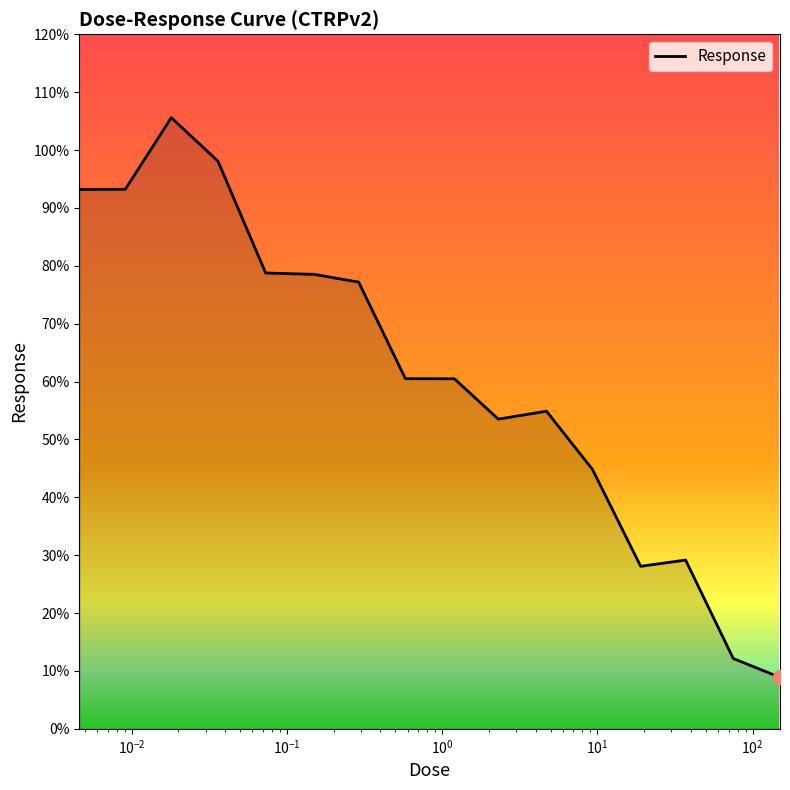

What is the maximum value shown in the chart?

105.6